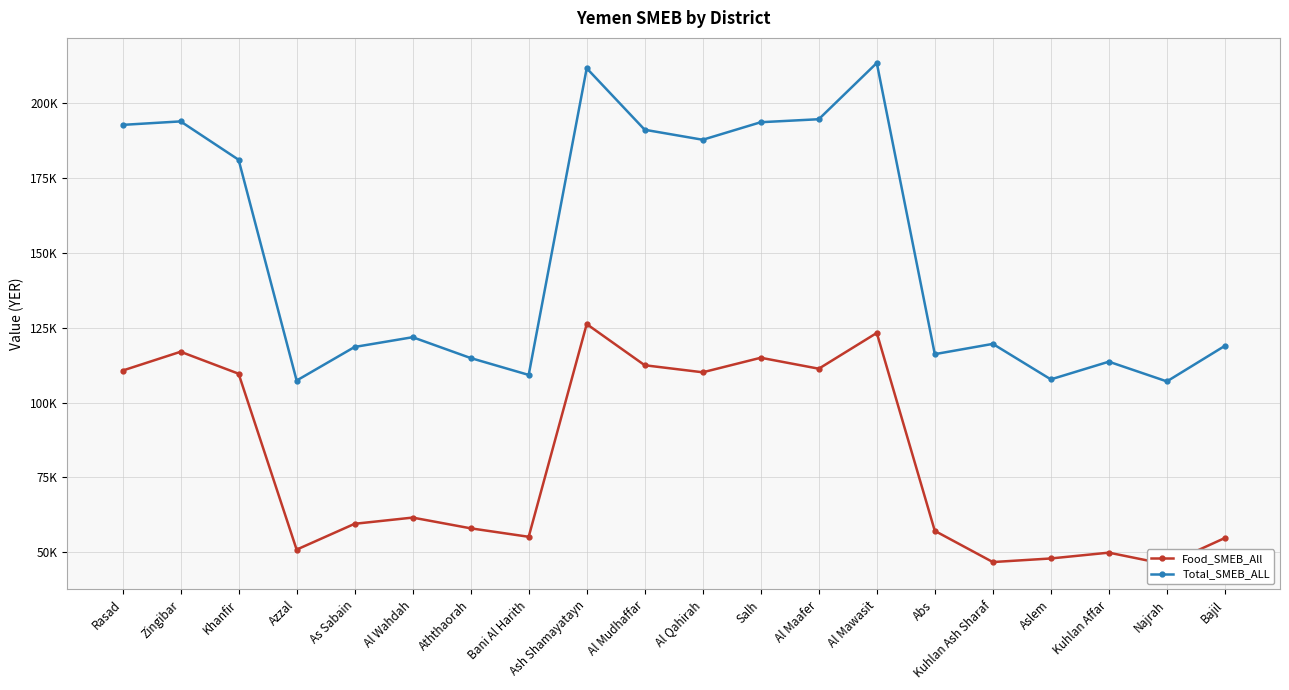

Is the value of Total_SMEB_ALL at Bani Al Harith greater than the value of Food_SMEB_All at Bajil?

Yes